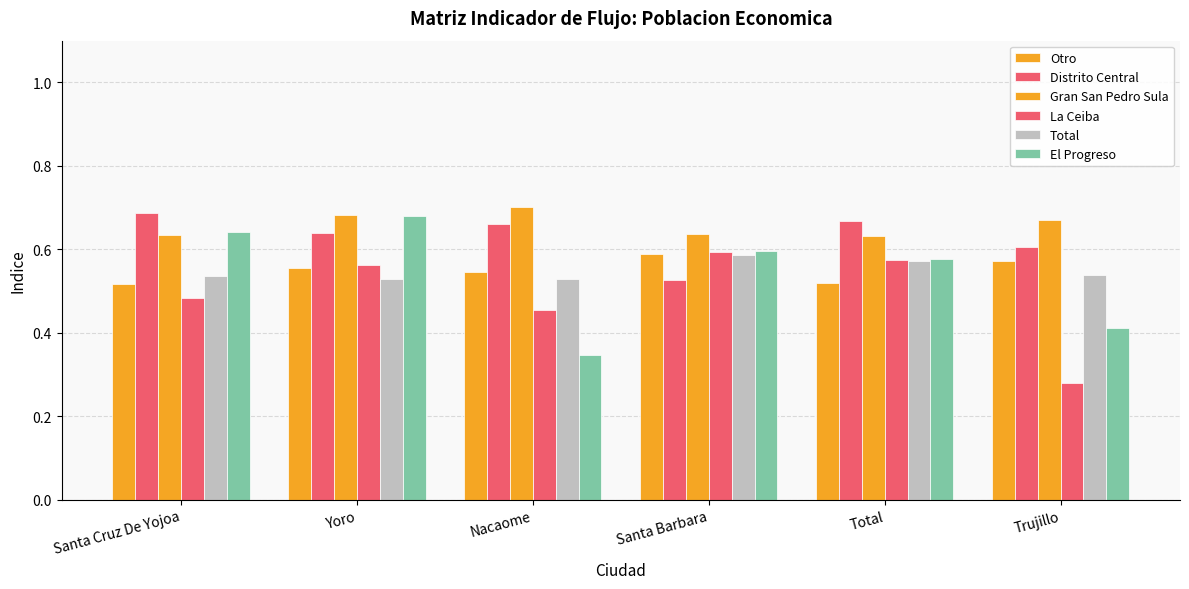

What is the sum of the Distrito Central values at Santa Cruz De Yojoa and Trujillo?

1.3